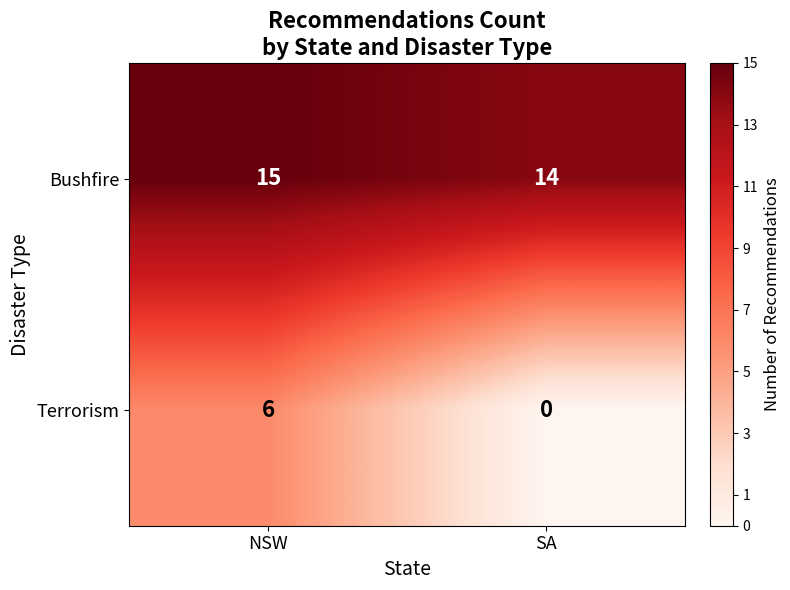

Rank the series at SA from highest to lowest value.

Bushfire, Terrorism